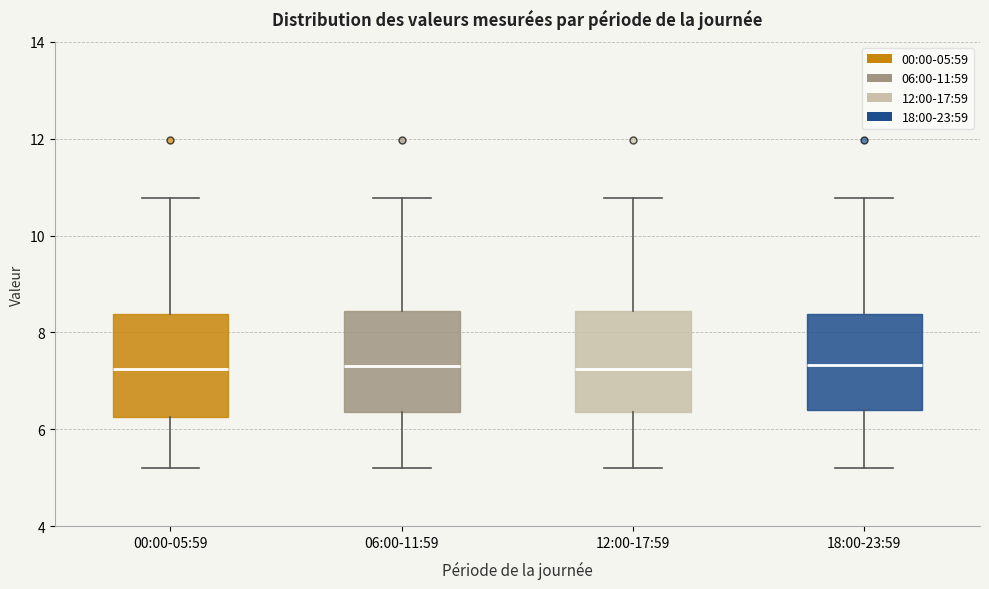

Reading left to right, transcribe this box plot: for each box, give where its median line is, the range the box spans, and where its two whiskers end, as read against the y-axis. The values are not printed on the chart, so give them approximately, as read against the axis.

00:00-05:59: median 7.2, box 6.2 to 8.4, whiskers 5.2 to 10.8
06:00-11:59: median 7.4, box 6.4 to 8.4, whiskers 5.2 to 10.8
12:00-17:59: median 7.2, box 6.4 to 8.4, whiskers 5.2 to 10.8
18:00-23:59: median 7.4, box 6.4 to 8.4, whiskers 5.2 to 10.8